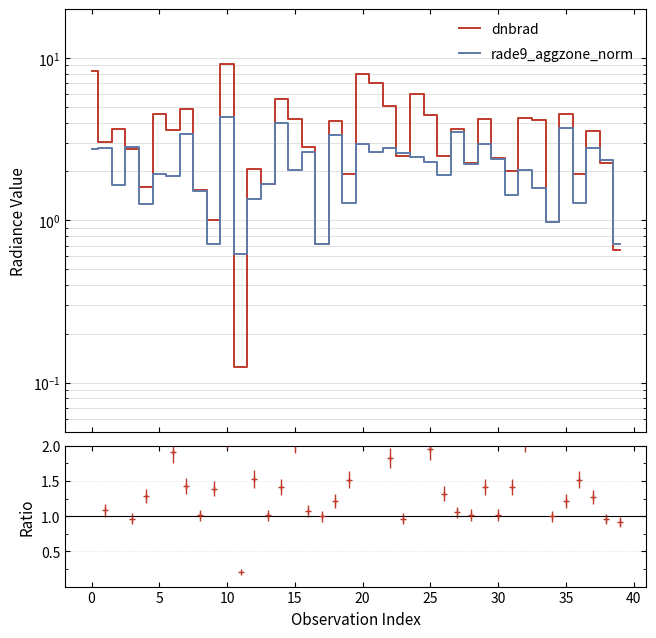

Is it true that dnbrad equals 0.1 at 11?

True